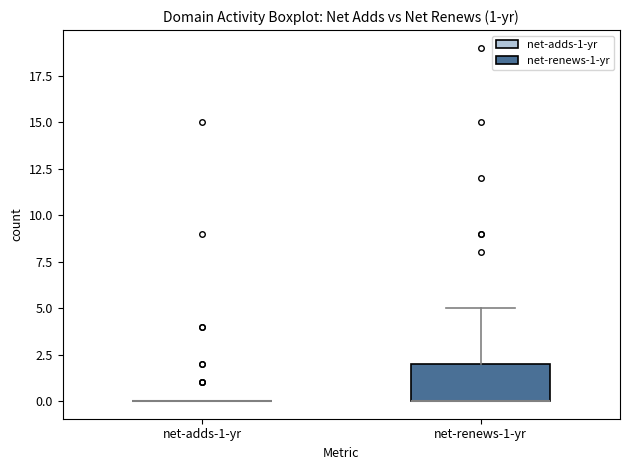

Which box is the tallest, from its lower edge to its upper edge?

net-renews-1-yr